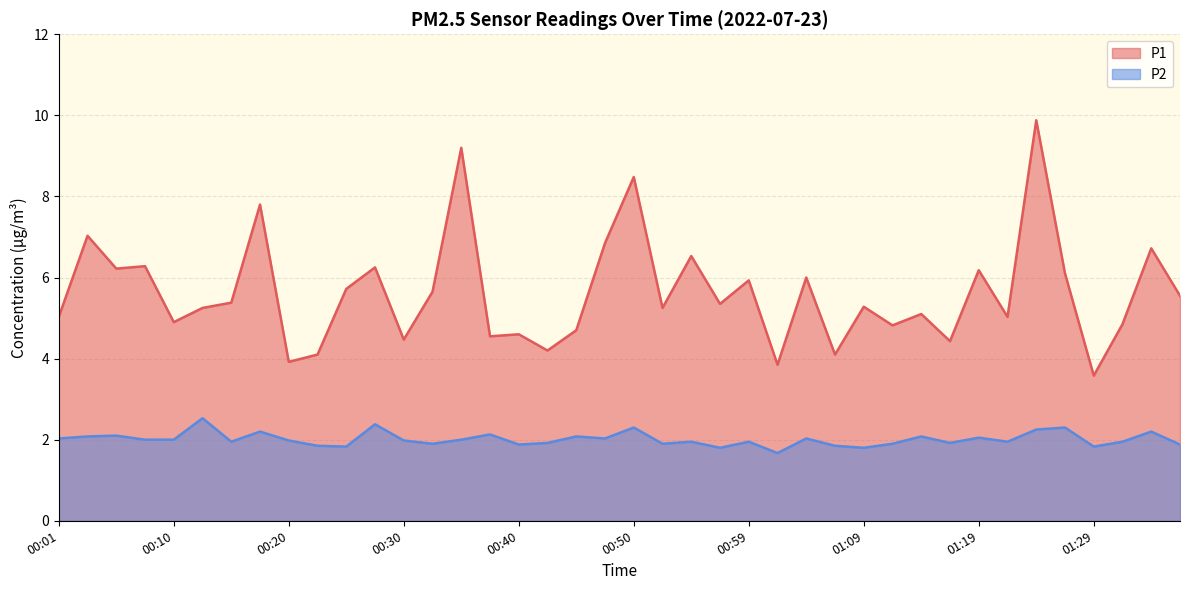

Count the number of data series in this chart.

2